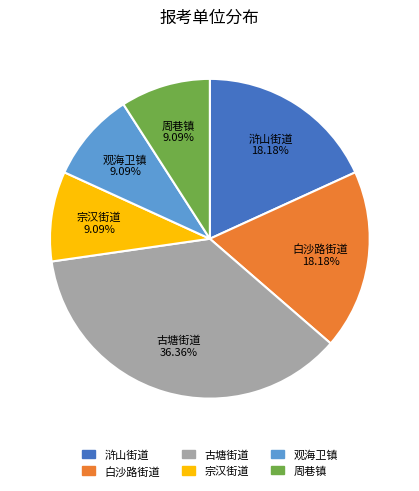

Does 古塘街道 account for over 50% of the chart?

No